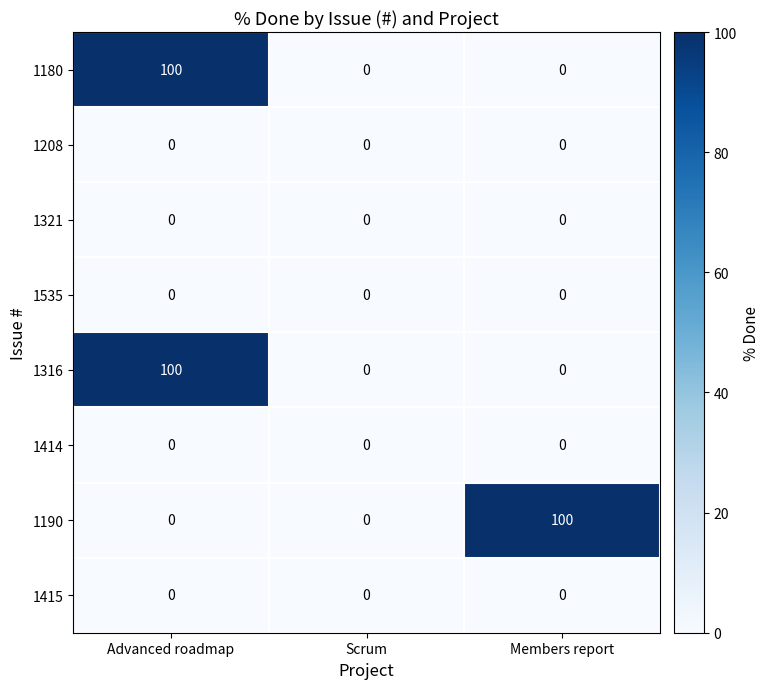

At which category is the sum across all series the highest?

Advanced roadmap